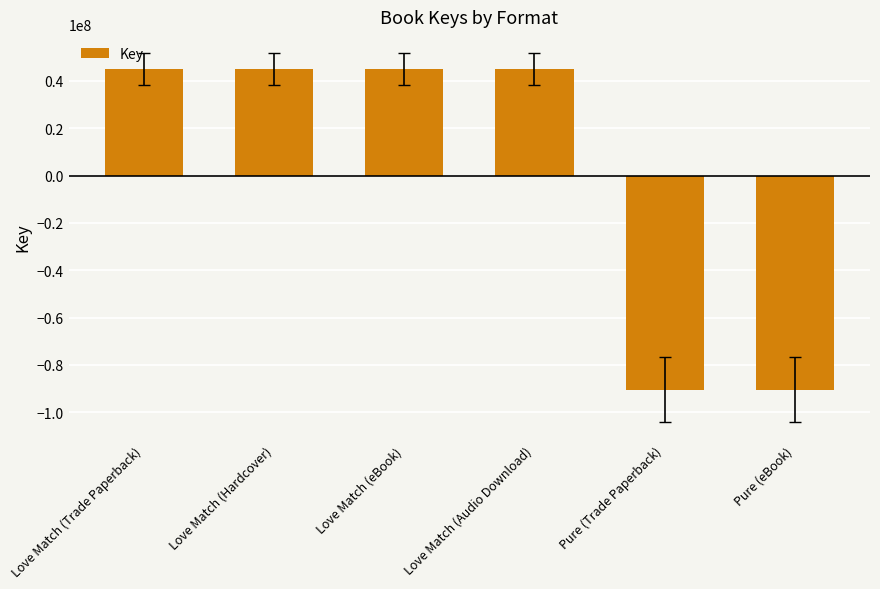

True or false: the data shows -147924063 at Pure (eBook).

False